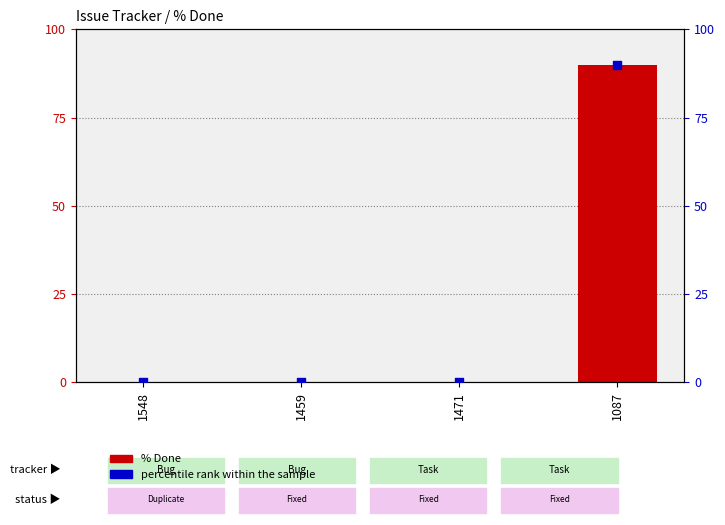

Is the value of percentile rank within the sample at 1087 greater than the value of % Done at 1459?

Yes